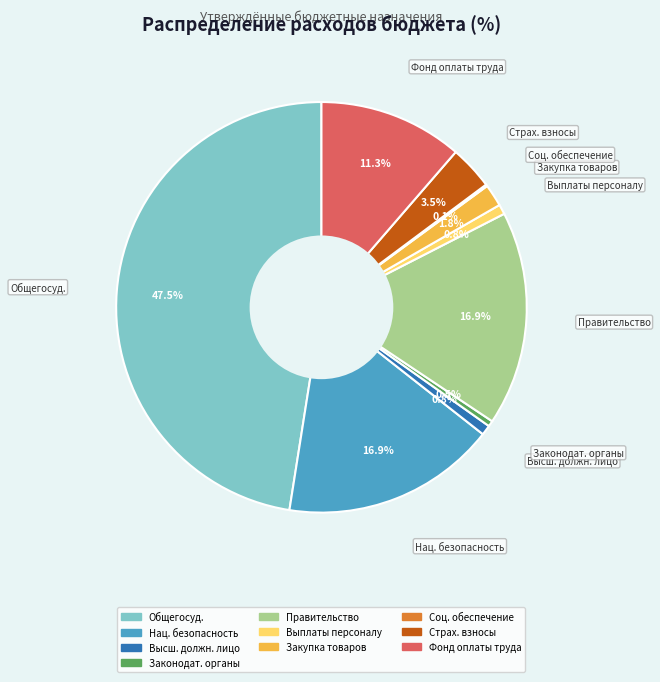

Does any single category account for the majority?

No